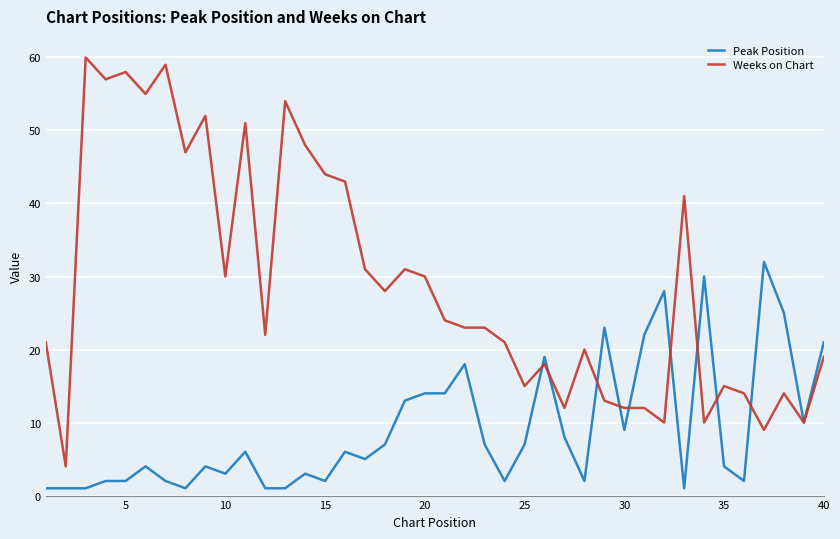

Which series has the widest spread of values?

Weeks on Chart